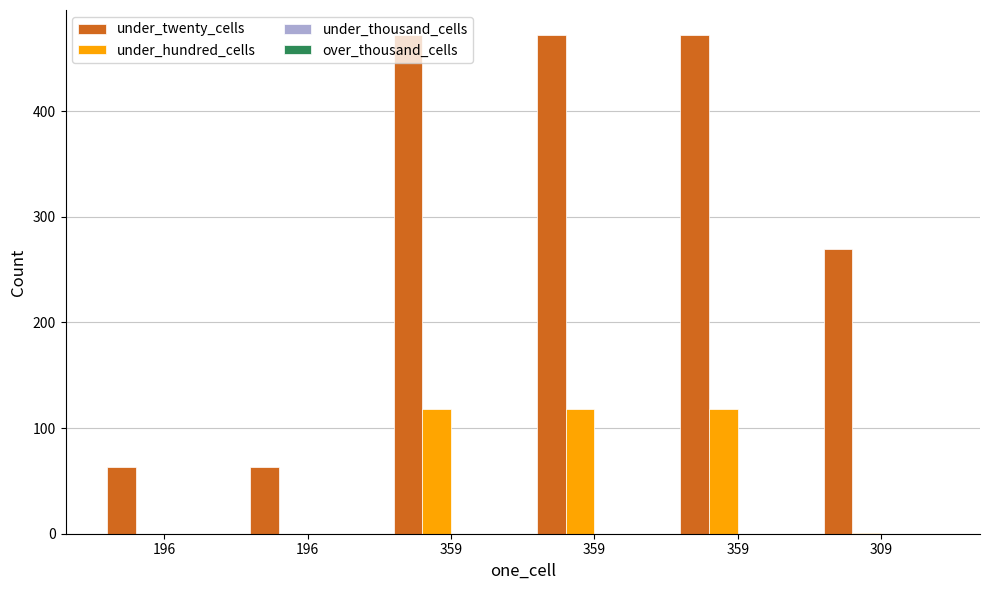

How many groups of bars are there?

6